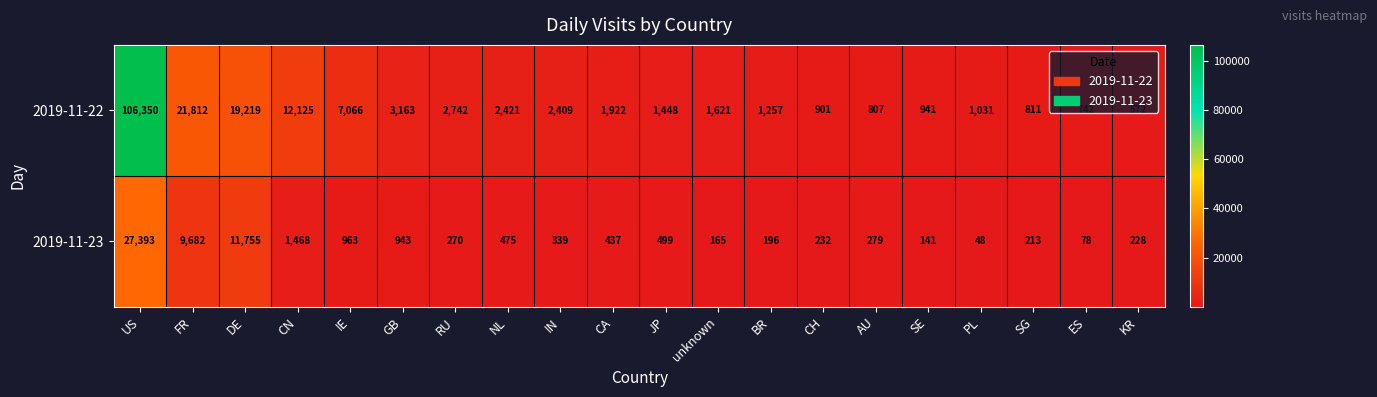

Which series has the largest total across all categories?

2019-11-22